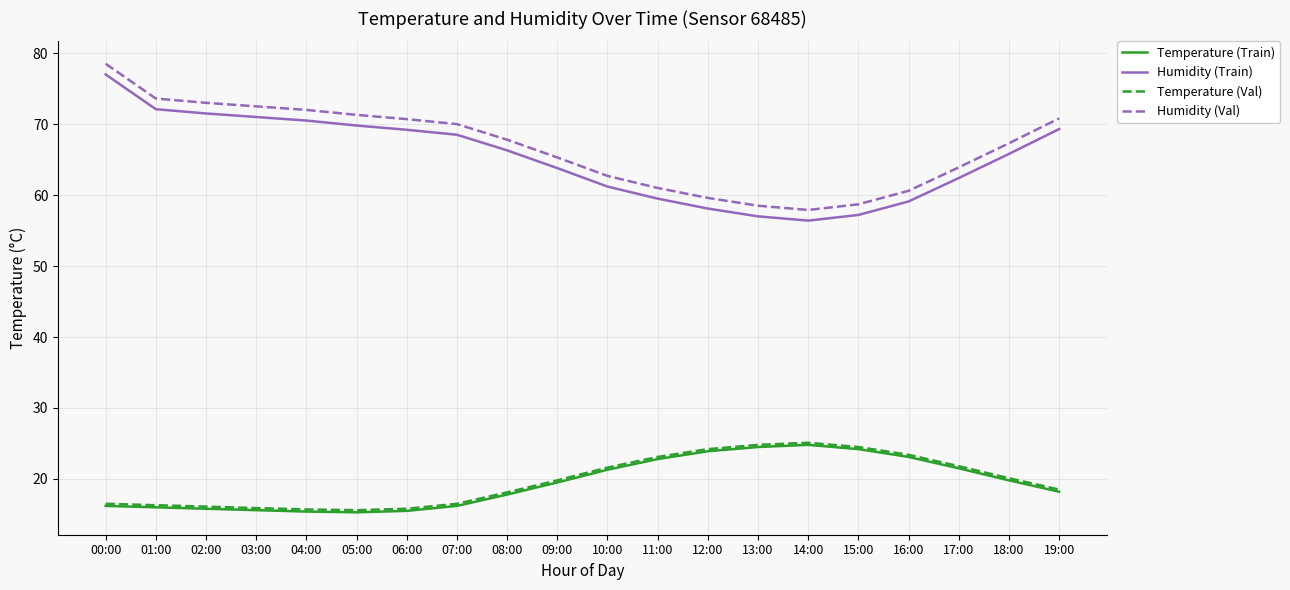

In Humidity (Val), how many points are lower than both neighbors (excluding endpoints)?

1